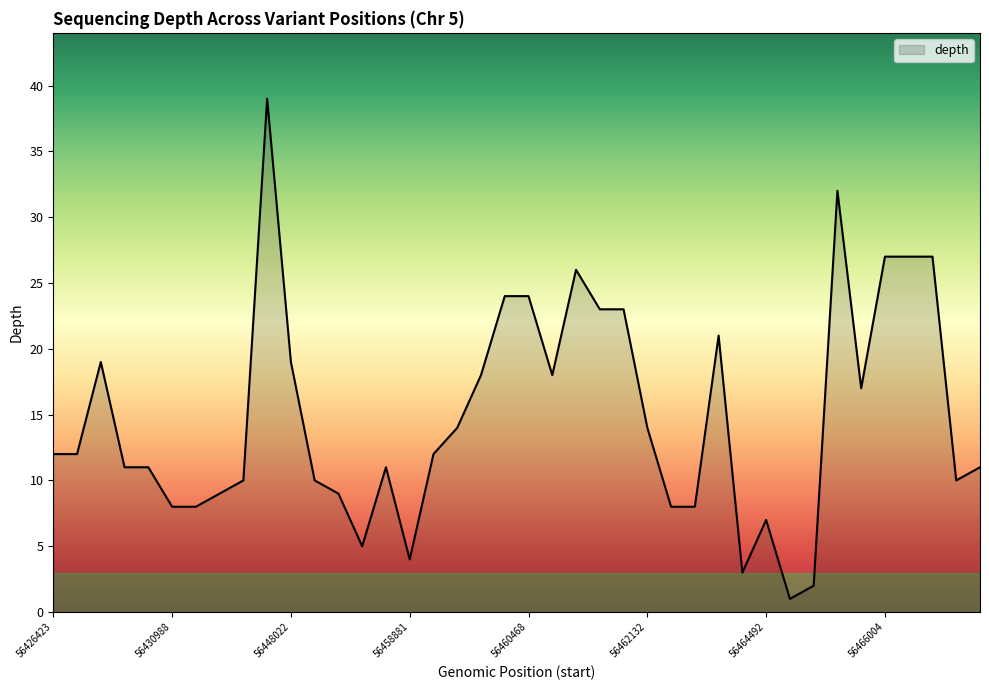

What is the sum of all values?

594